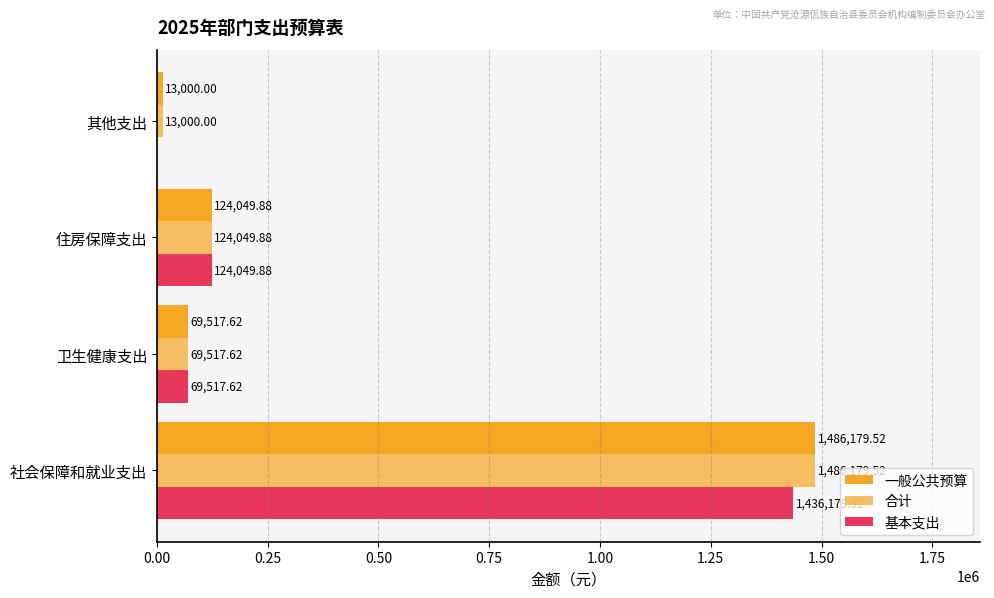

What is the average value of the 一般公共预算 series?

423186.8